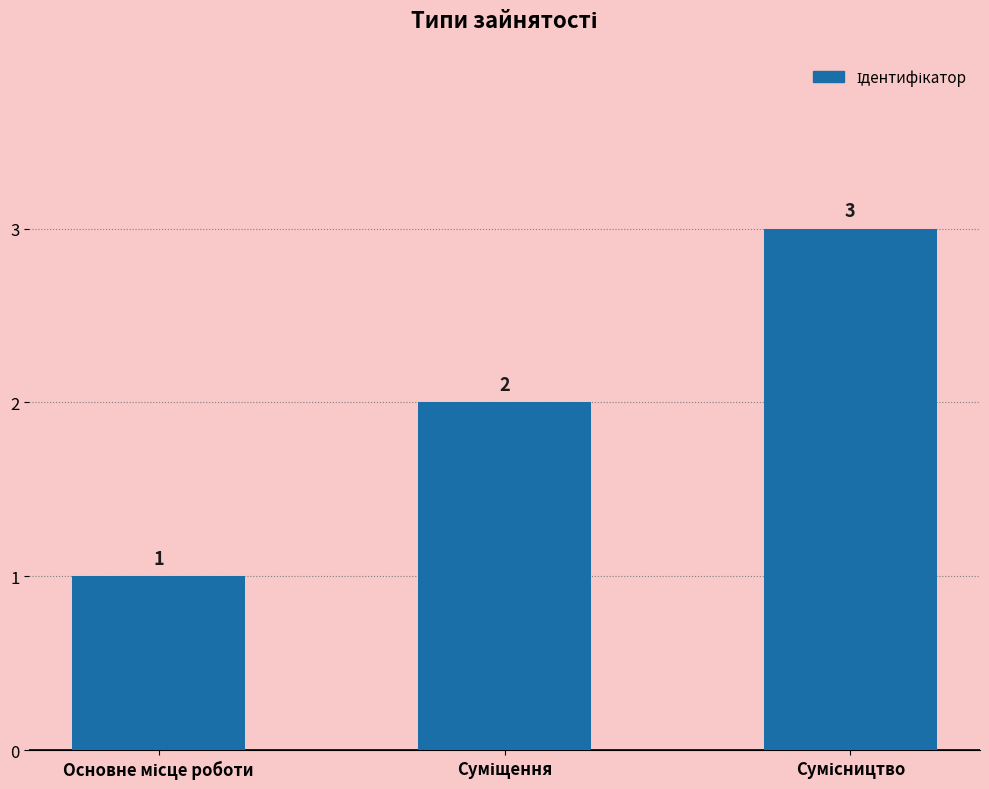

What is the difference between the maximum and second lowest values?

1